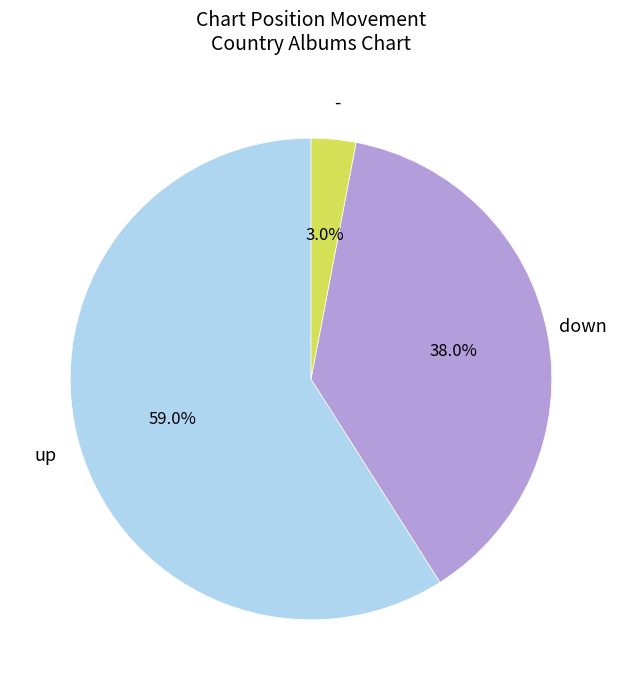

Is there any slice that represents more than half of the pie?

Yes